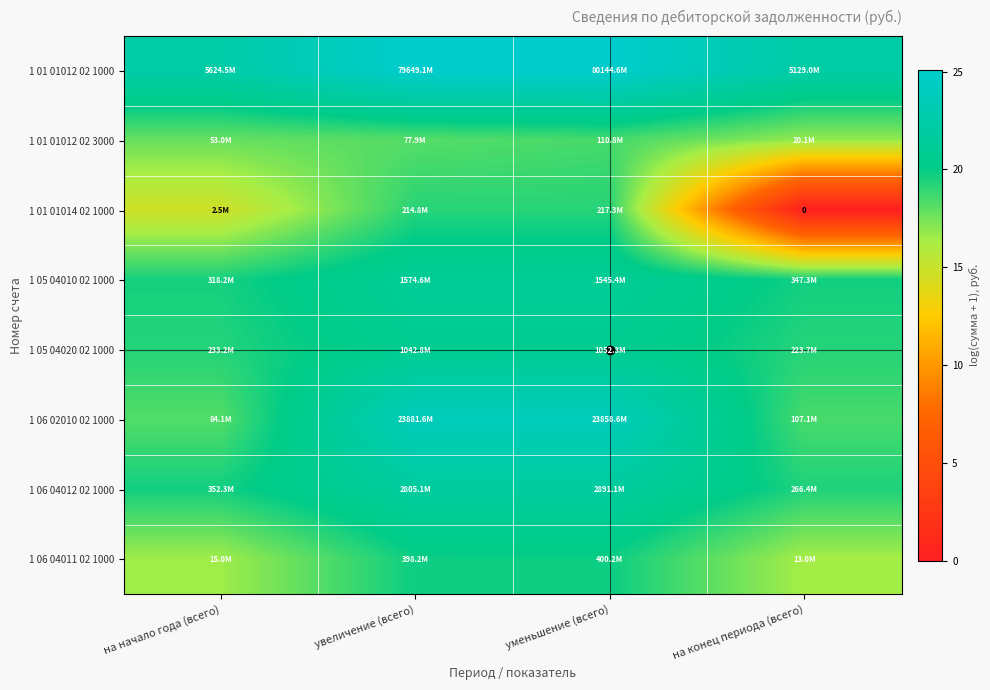

Rank the series at на начало года (всего) from lowest to highest value.

1 01 01014 02 1000, 1 06 04011 02 1000, 1 01 01012 02 3000, 1 06 02010 02 1000, 1 05 04020 02 1000, 1 05 04010 02 1000, 1 06 04012 02 1000, 1 01 01012 02 1000